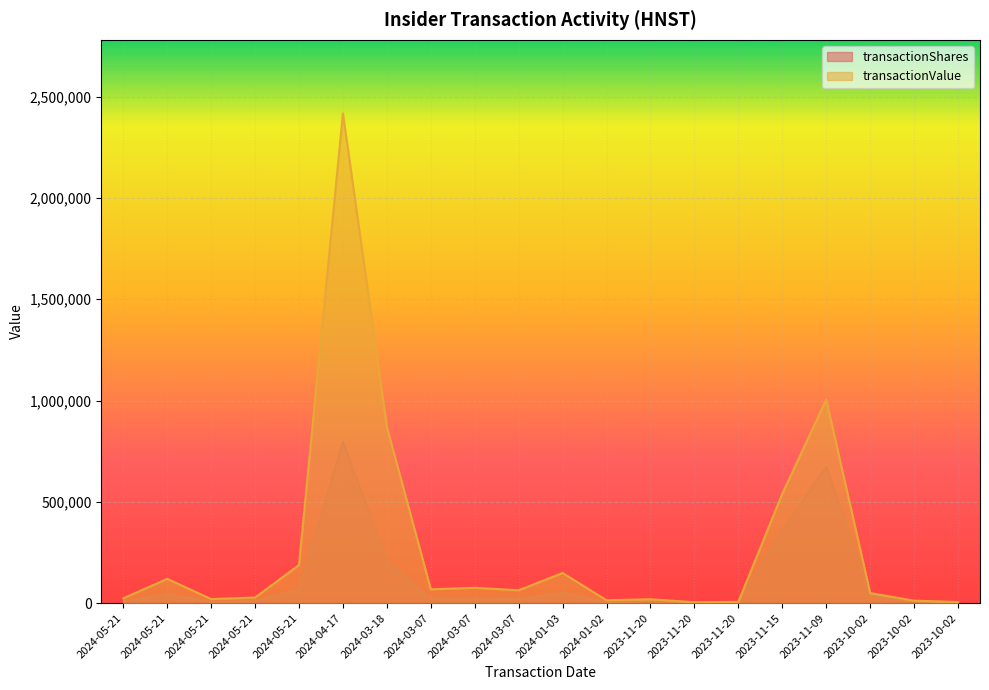

What is the smallest value displayed?

2960